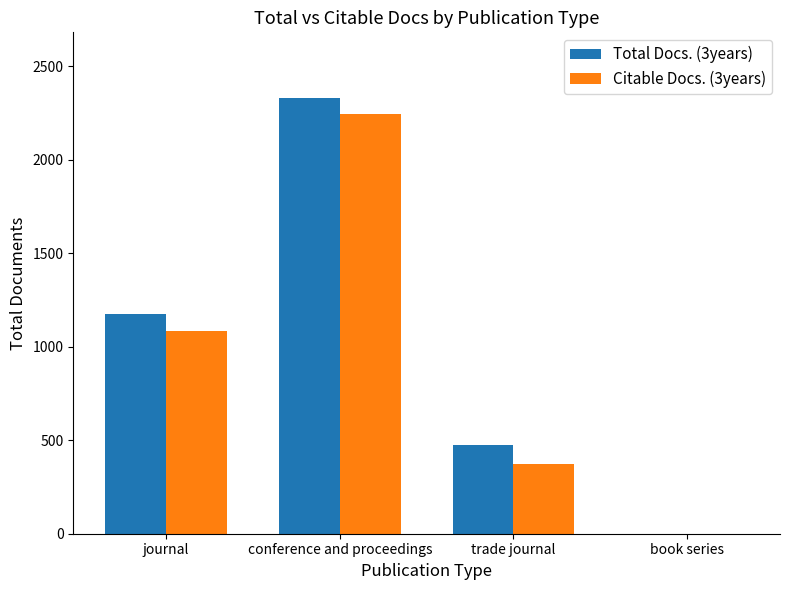

What is the maximum value shown in the chart?

2332